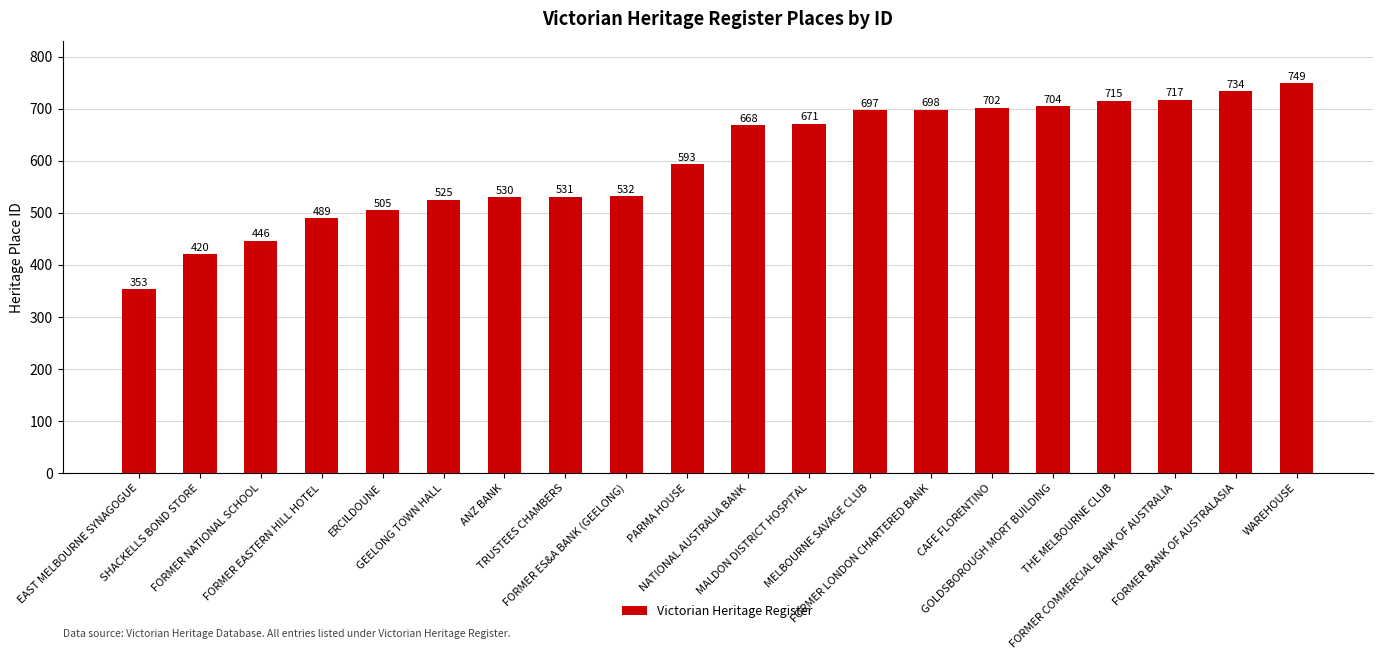

Reading left to right, what are all the values shown in this chart?

EAST MELBOURNE SYNAGOGUE=353	SHACKELLS BOND STORE=420	FORMER NATIONAL SCHOOL=446	FORMER EASTERN HILL HOTEL=489	ERCILDOUNE=505	GEELONG TOWN HALL=525	ANZ BANK=530	TRUSTEES CHAMBERS=531	FORMER ES&A BANK (GEELONG)=532	PARMA HOUSE=593	NATIONAL AUSTRALIA BANK=668	MALDON DISTRICT HOSPITAL=671	MELBOURNE SAVAGE CLUB=697	FORMER LONDON CHARTERED BANK=698	CAFE FLORENTINO=702	GOLDSBOROUGH MORT BUILDING=704	THE MELBOURNE CLUB=715	FORMER COMMERCIAL BANK OF AUSTRALIA=717	FORMER BANK OF AUSTRALASIA=734	WAREHOUSE=749